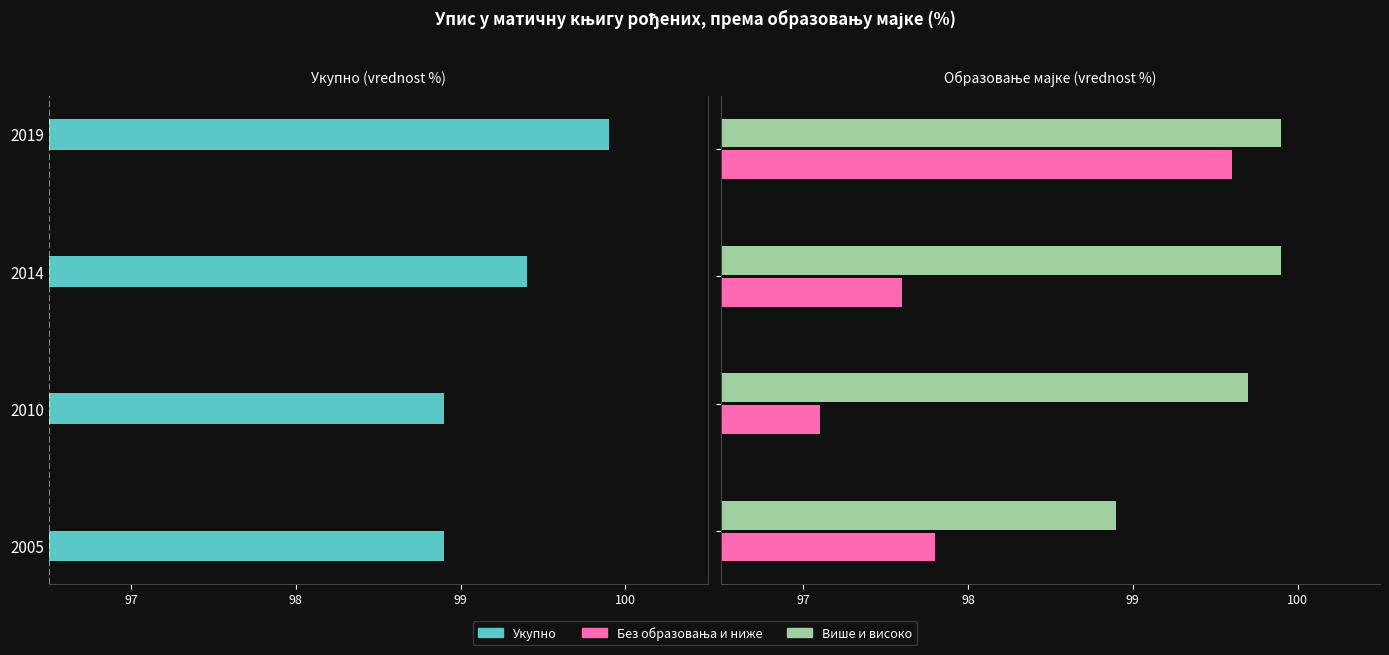

How many bars are there in each group?

3